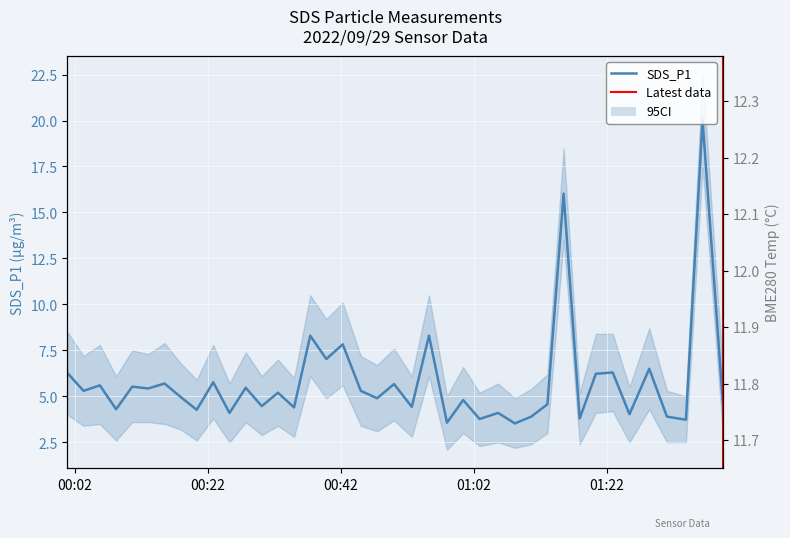

Does the chart display data point markers on the line(s)?

No